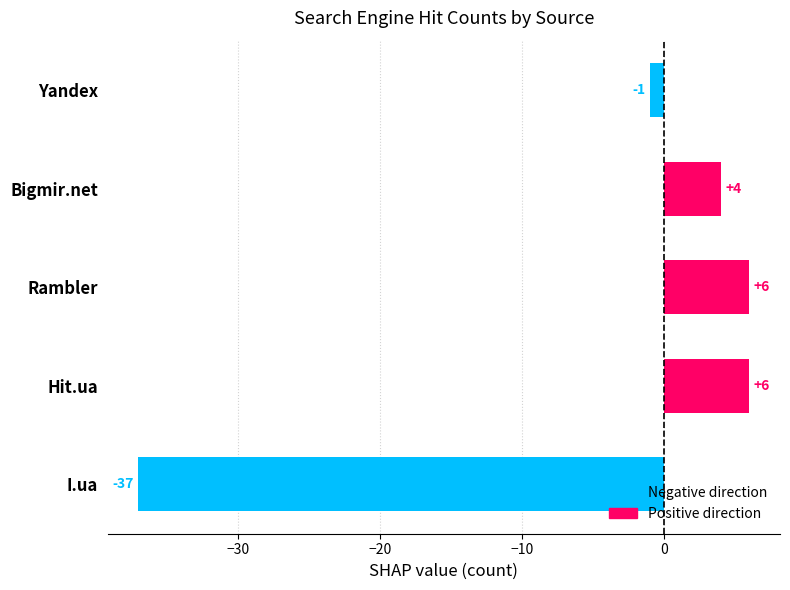

At which label is the value closest to -15?

Yandex